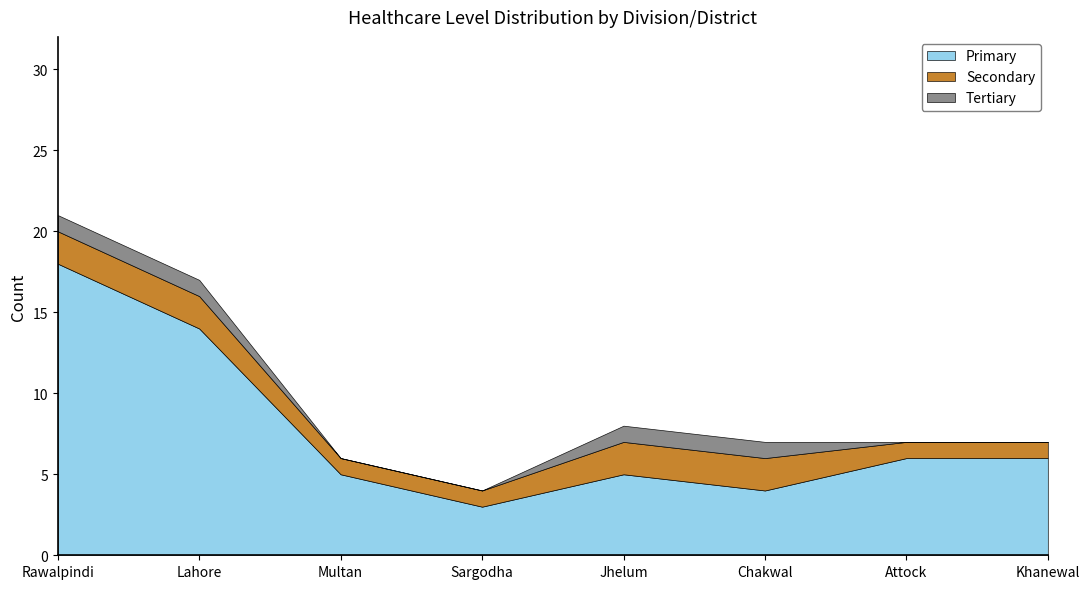

What is the difference between the second highest and second lowest values in the Primary series?

10